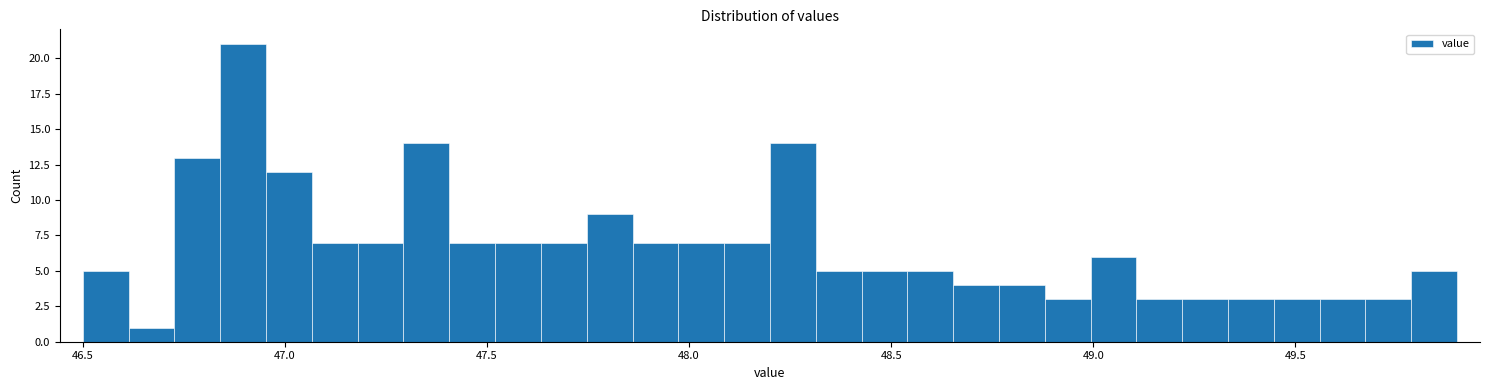

Around what value on the x-axis is the tallest bar? Give the approximate position of its centre, as read against the axis.

46.90